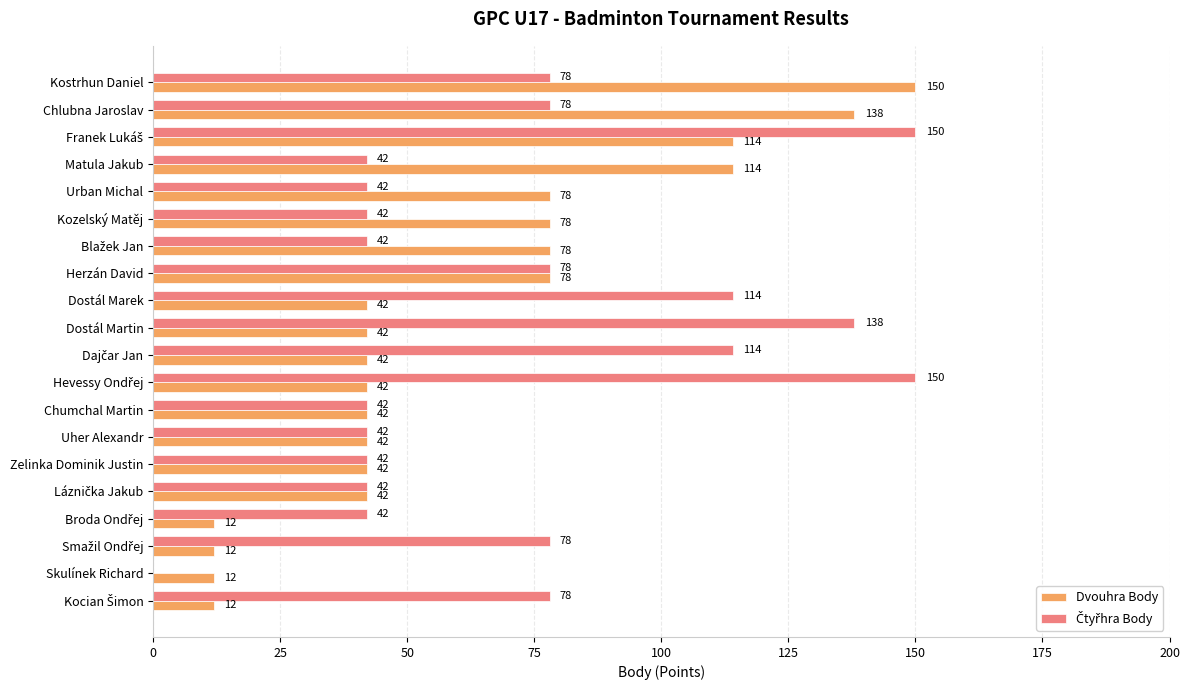

True or false: Dvouhra Body has a value of 68 at Dostál Marek.

False